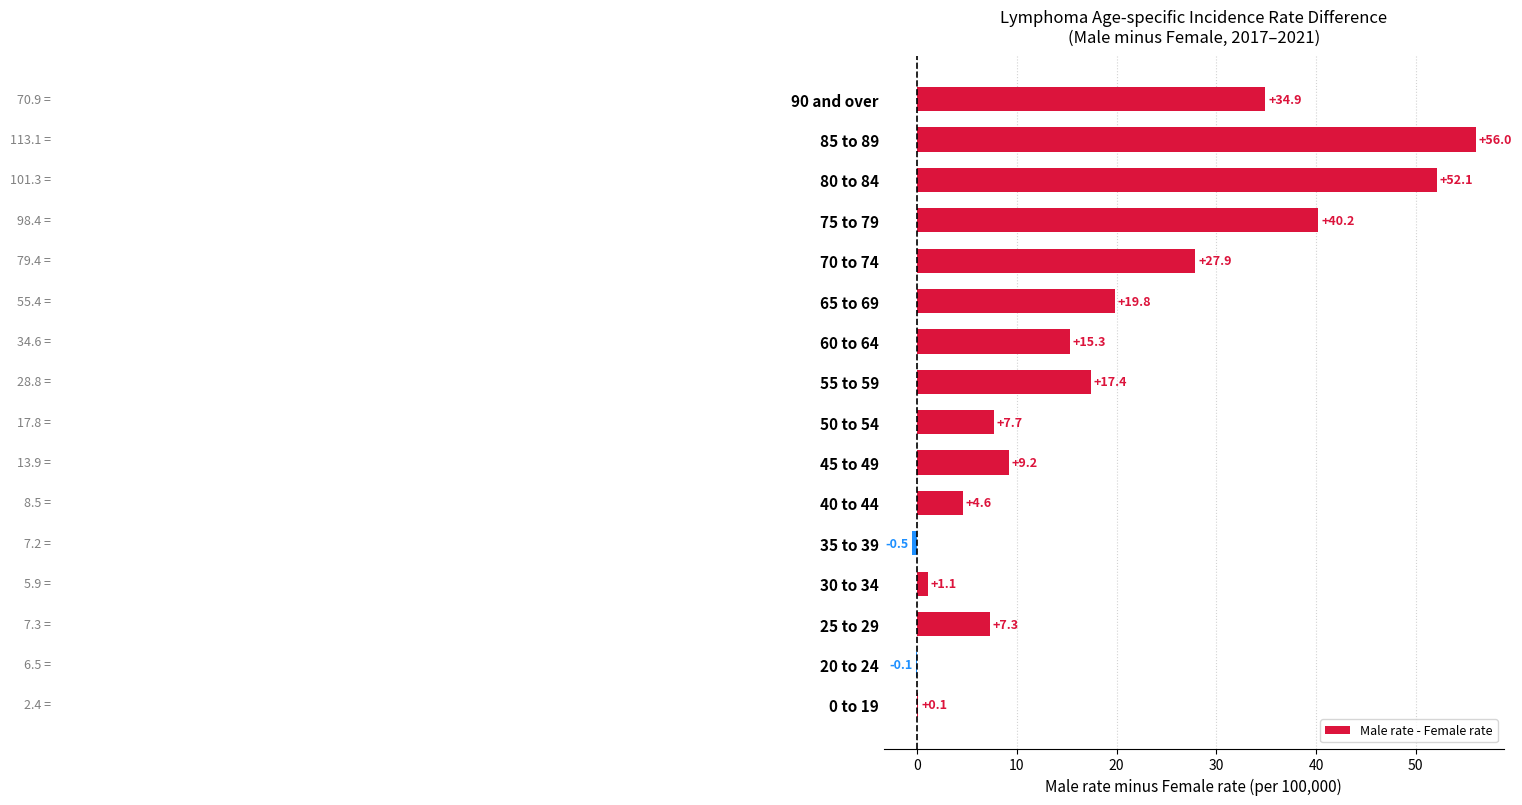

The value at 30 to 34 is 1.1. True or false?

True